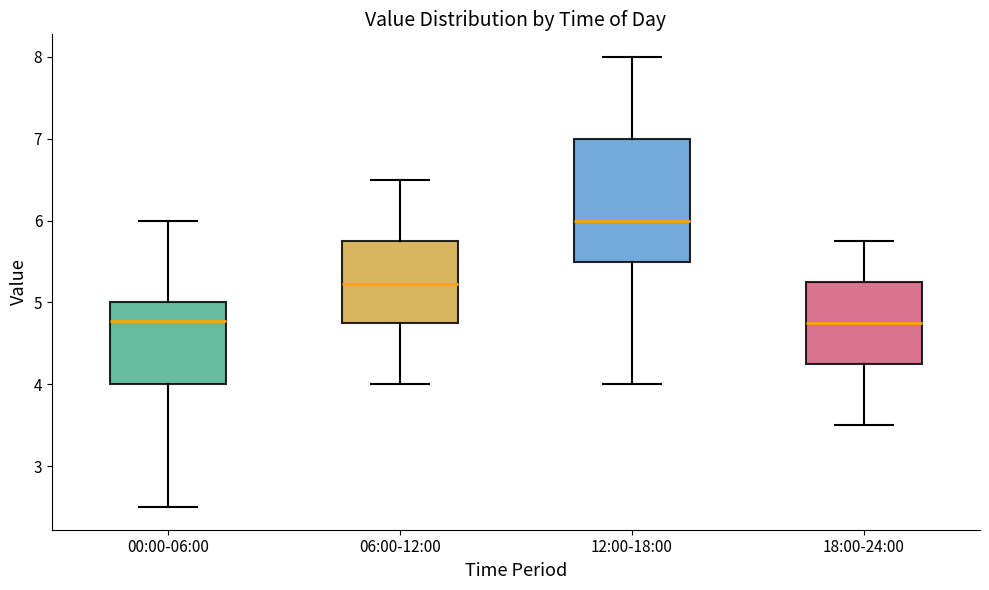

Reading left to right, read every box against the y-axis: the position of its median line, the range the box covers, and the ends of its whiskers. The values are not printed on the chart, so give them approximately, as read against the axis.

00:00-06:00: median 4.8, box 4.0 to 5.0, whiskers 2.5 to 6.0
06:00-12:00: median 5.2, box 4.8 to 5.8, whiskers 4.0 to 6.5
12:00-18:00: median 6.0, box 5.5 to 7.0, whiskers 4.0 to 8.0
18:00-24:00: median 4.8, box 4.3 to 5.3, whiskers 3.5 to 5.8